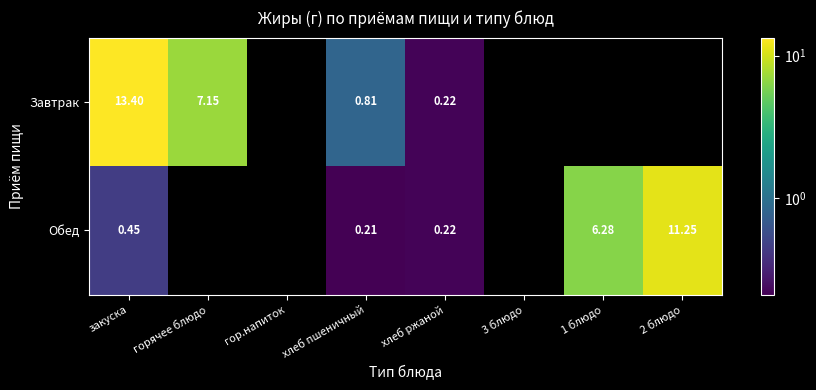

At how many categories does at least one series exceed 4?

4